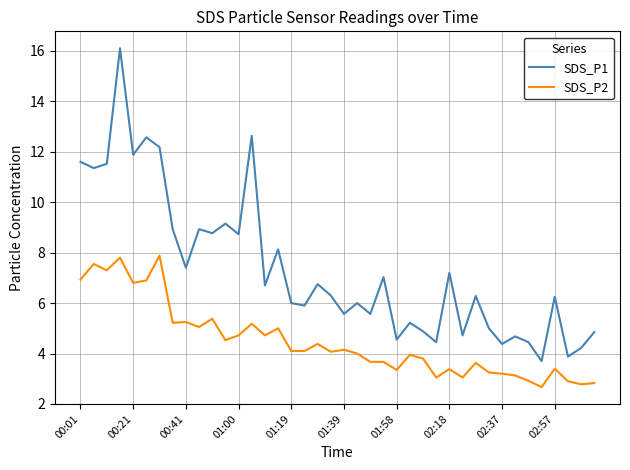

True or false: SDS_P1 and SDS_P2 intersect in this chart.

False